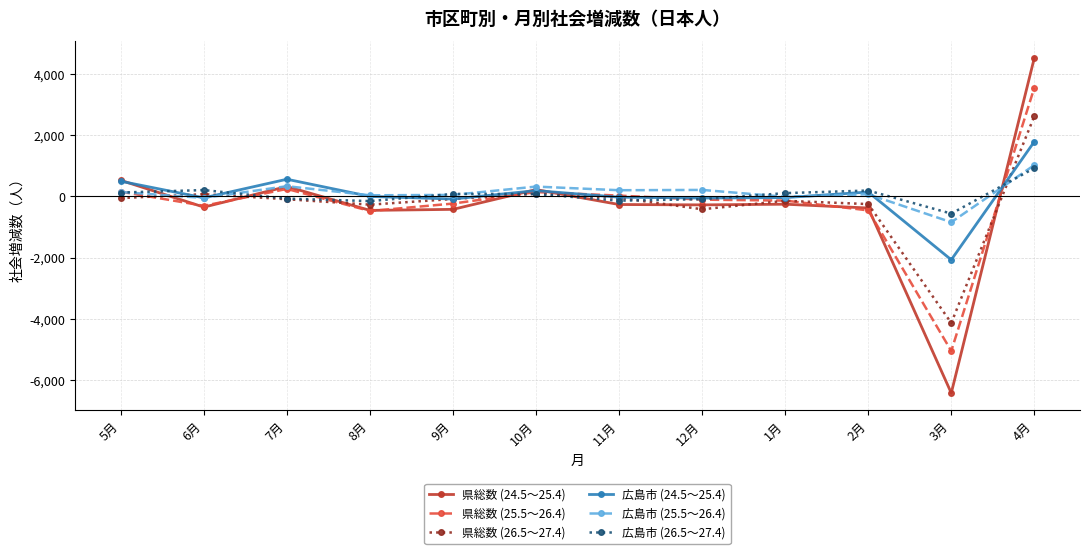

What are all the series names shown in the legend?

県総数 (24.5～25.4), 県総数 (25.5～26.4), 県総数 (26.5～27.4), 広島市 (24.5～25.4), 広島市 (25.5～26.4), 広島市 (26.5～27.4)